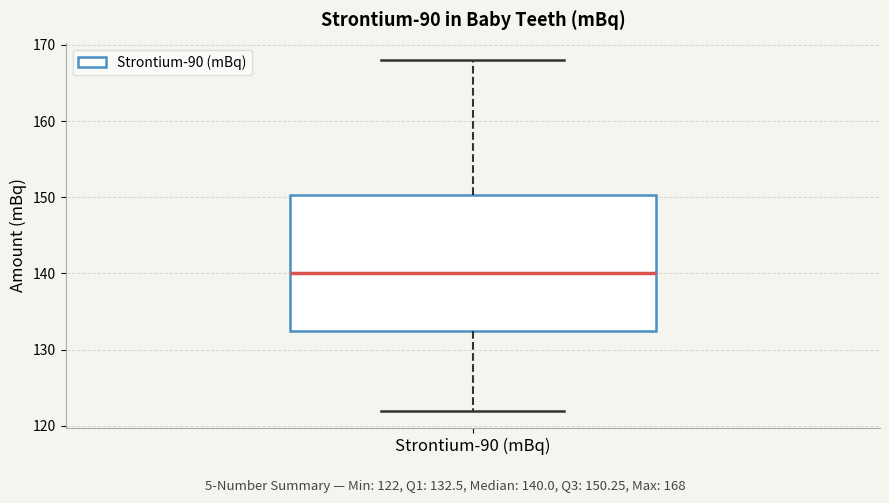

Where is the upper edge of the box for Strontium-90 (mBq) on the y-axis? The values are not printed on the chart, so give them approximately, as read against the axis.

150